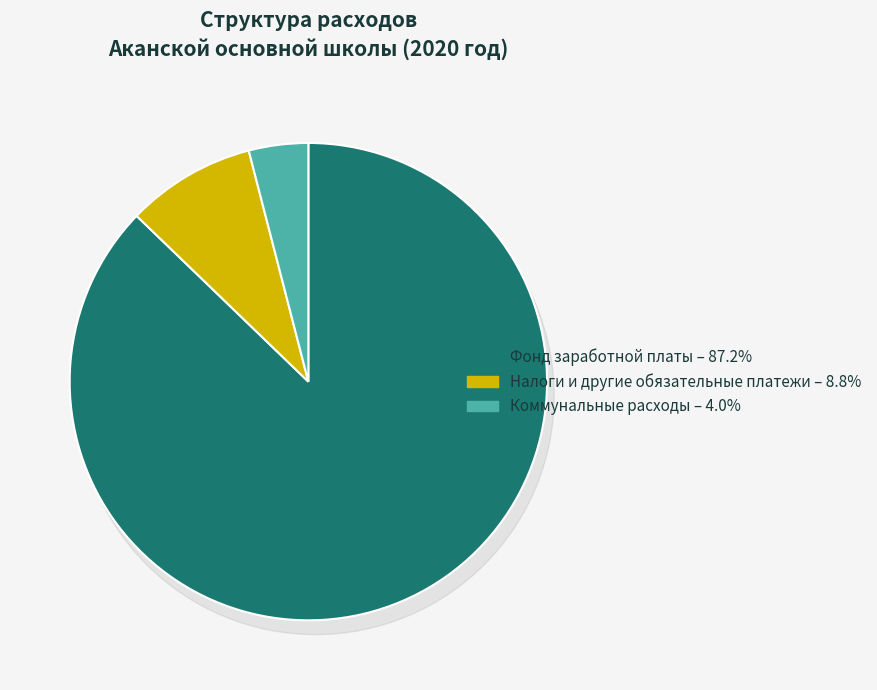

What percentage is NOT represented by Фонд заработной платы?

12.8%